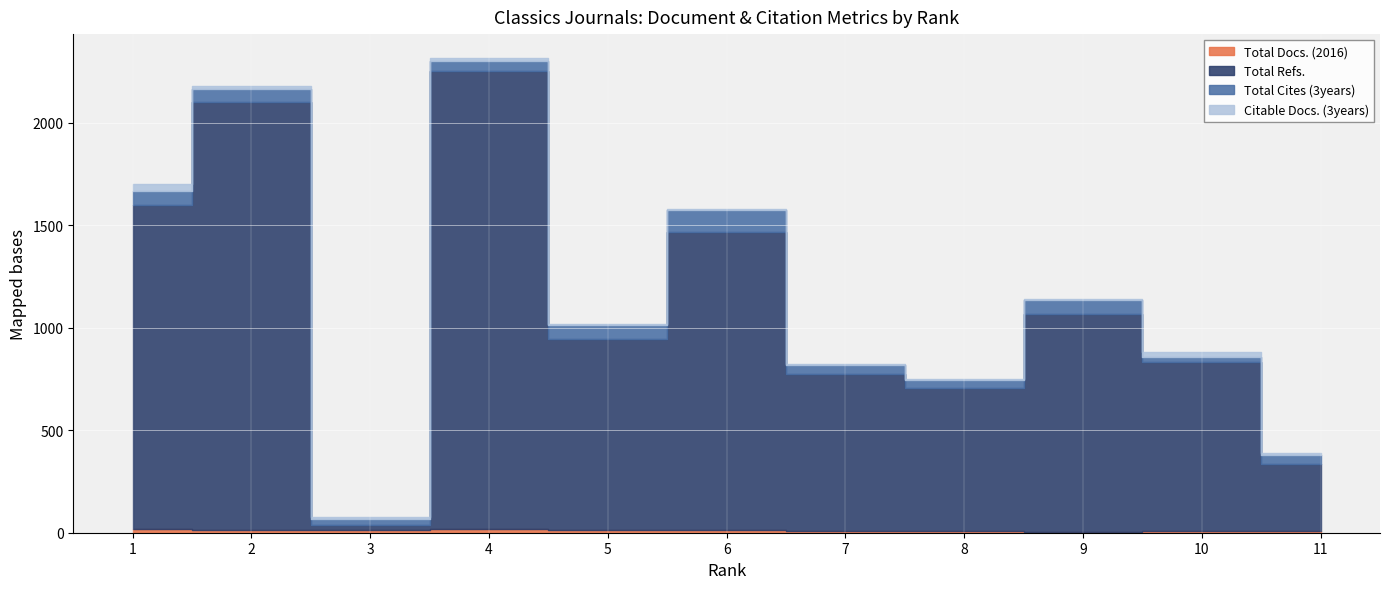

True or false: Total Docs. (2016) and Total Cites (3years) cross at least once.

False